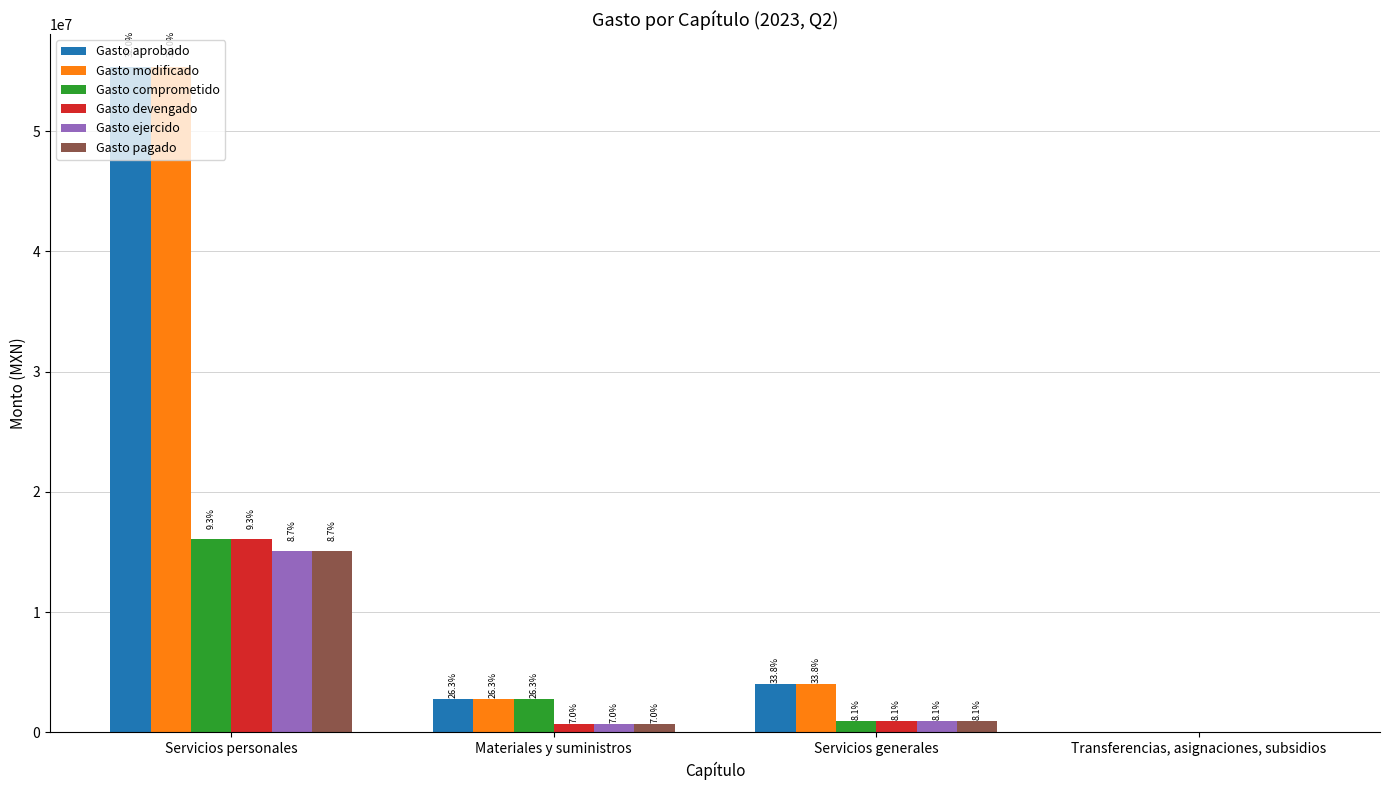

What is the highest value of the Gasto comprometido series?

16082298.2